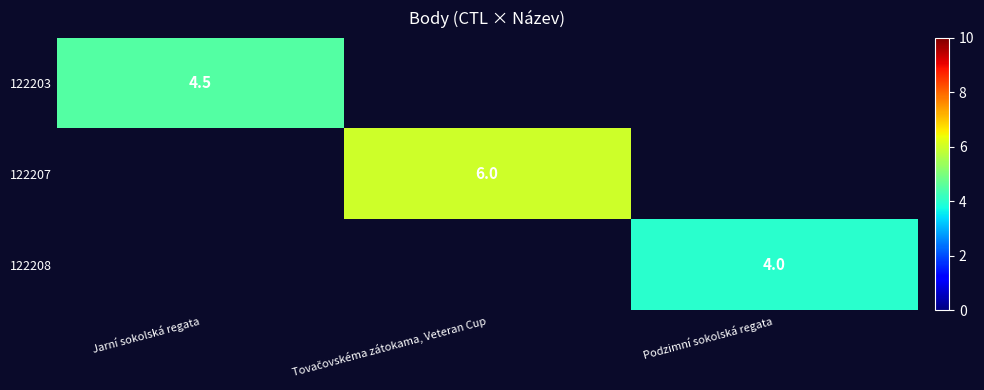

At which category does the chart reach its minimum across all series?

Podzimní sokolská regata